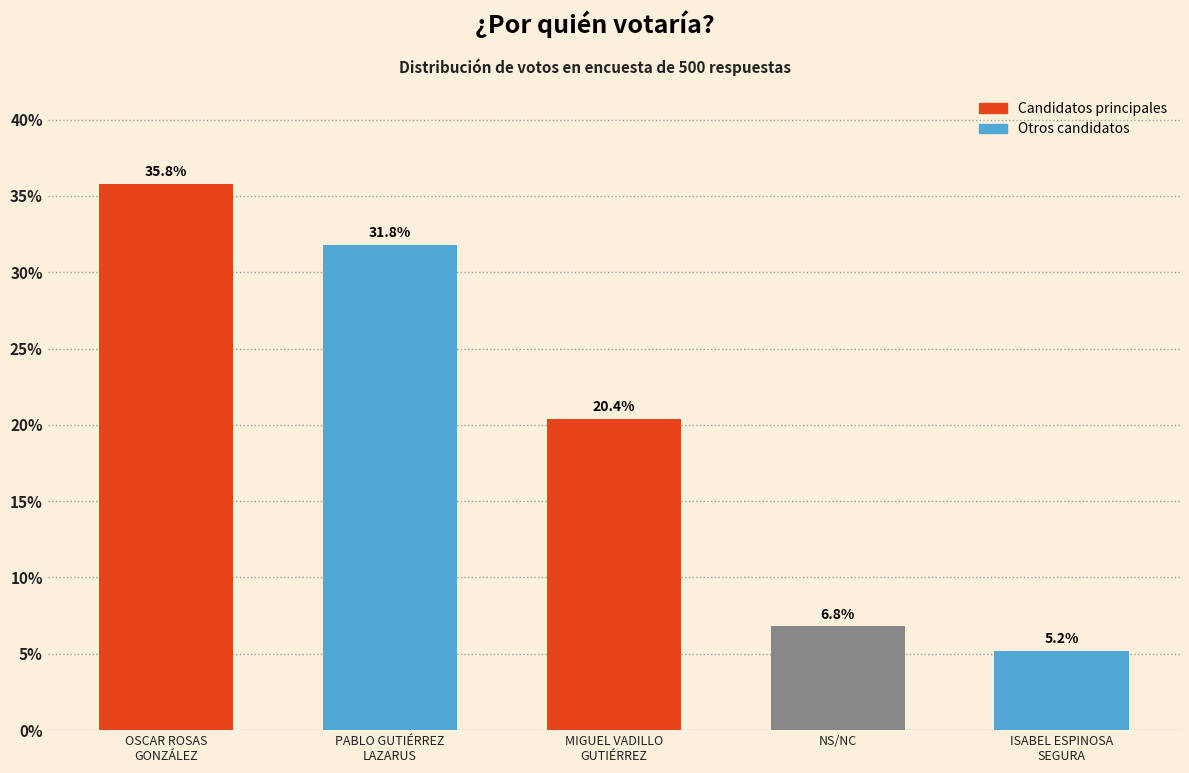

Reading left to right, list all the values displayed in this chart.

35.8	31.8	20.4	6.8	5.2